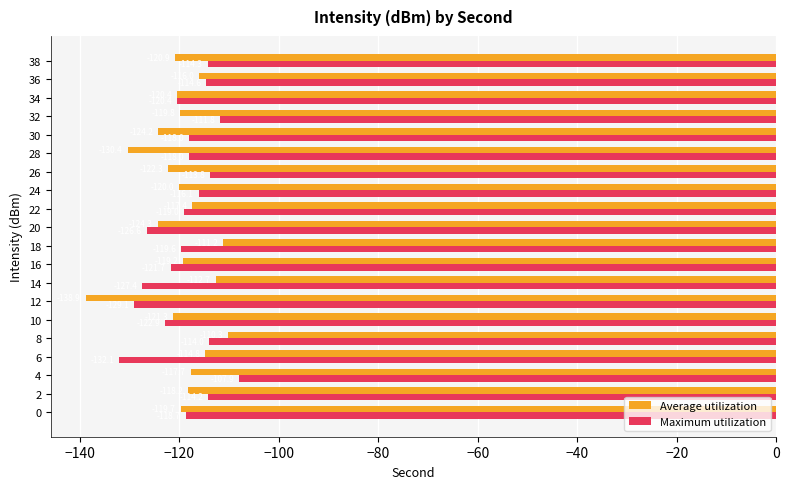

Which series changed the most between 16 and 22?

Maximum utilization